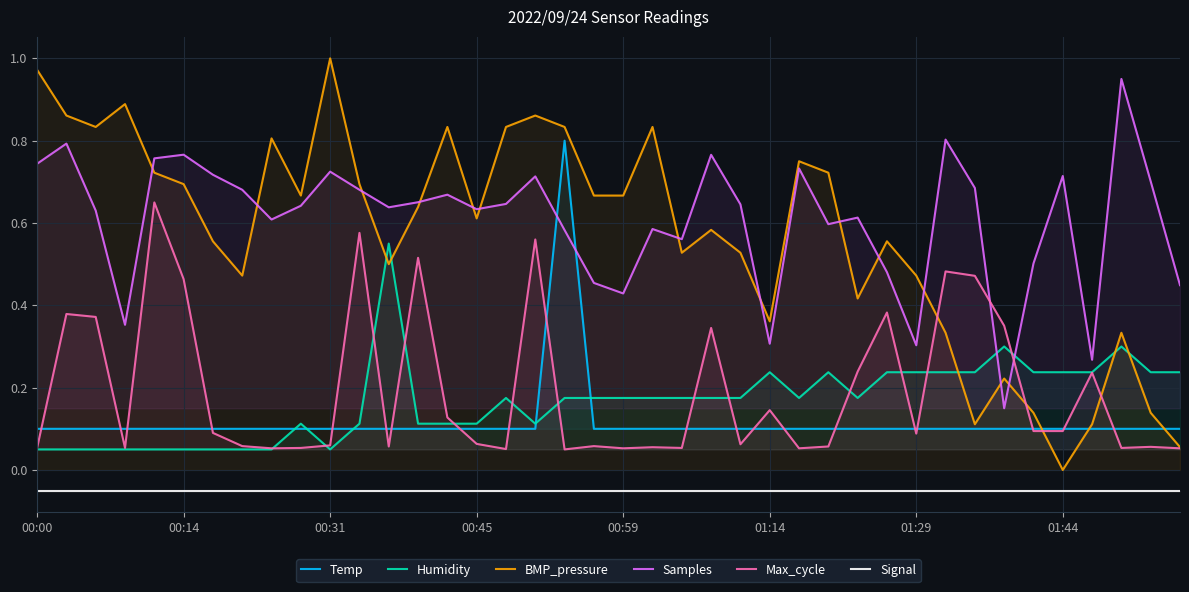

What is the spread (max minus min) of values at 26?

0.8